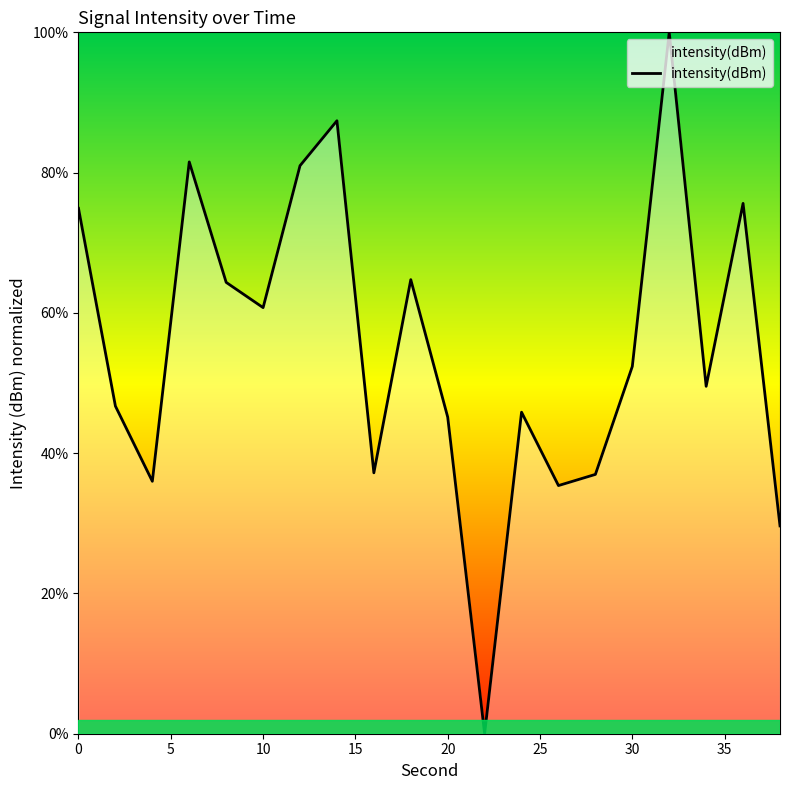

How many values are above zero?

19